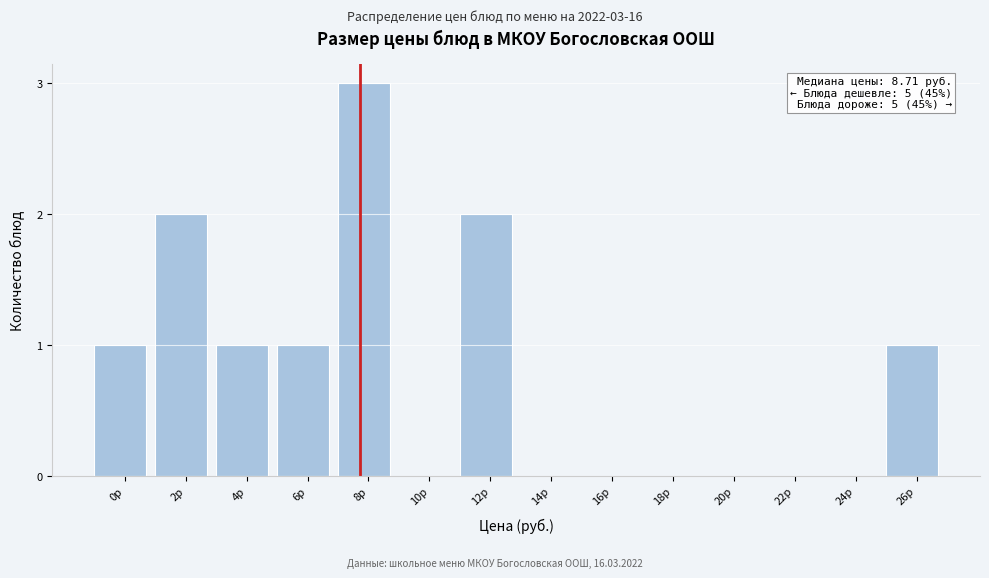

Reading left to right, what are all the values shown in this chart?

0р=1	2р=2	4р=1	6р=1	8р=3	10р=0	12р=2	14р=0	16р=0	18р=0	20р=0	22р=0	24р=0	26р=1